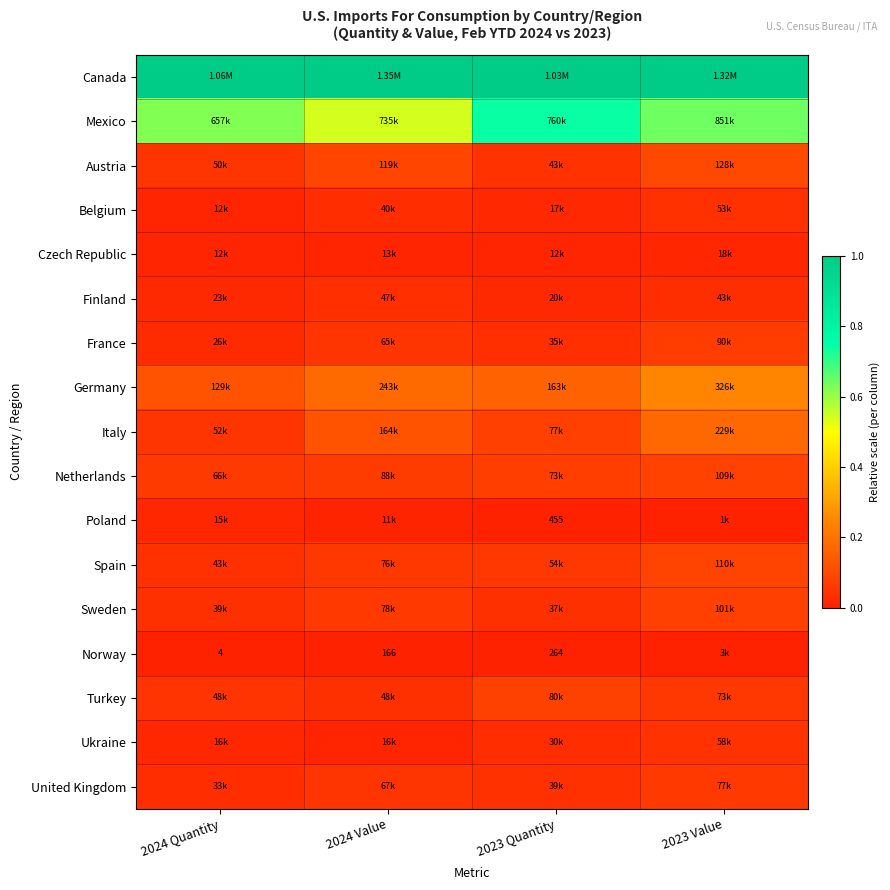

Is the value of Norway at 2023 Value greater than the value of Czech Republic at 2023 Value?

No